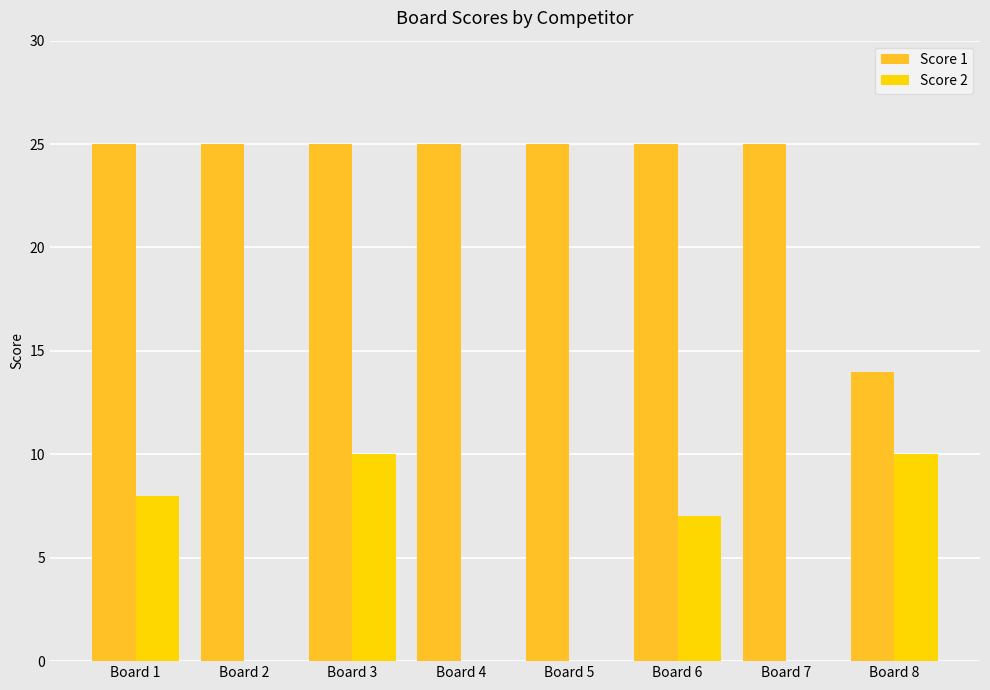

What is the sum of the Score 1 values at Board 3 and Board 5?

50